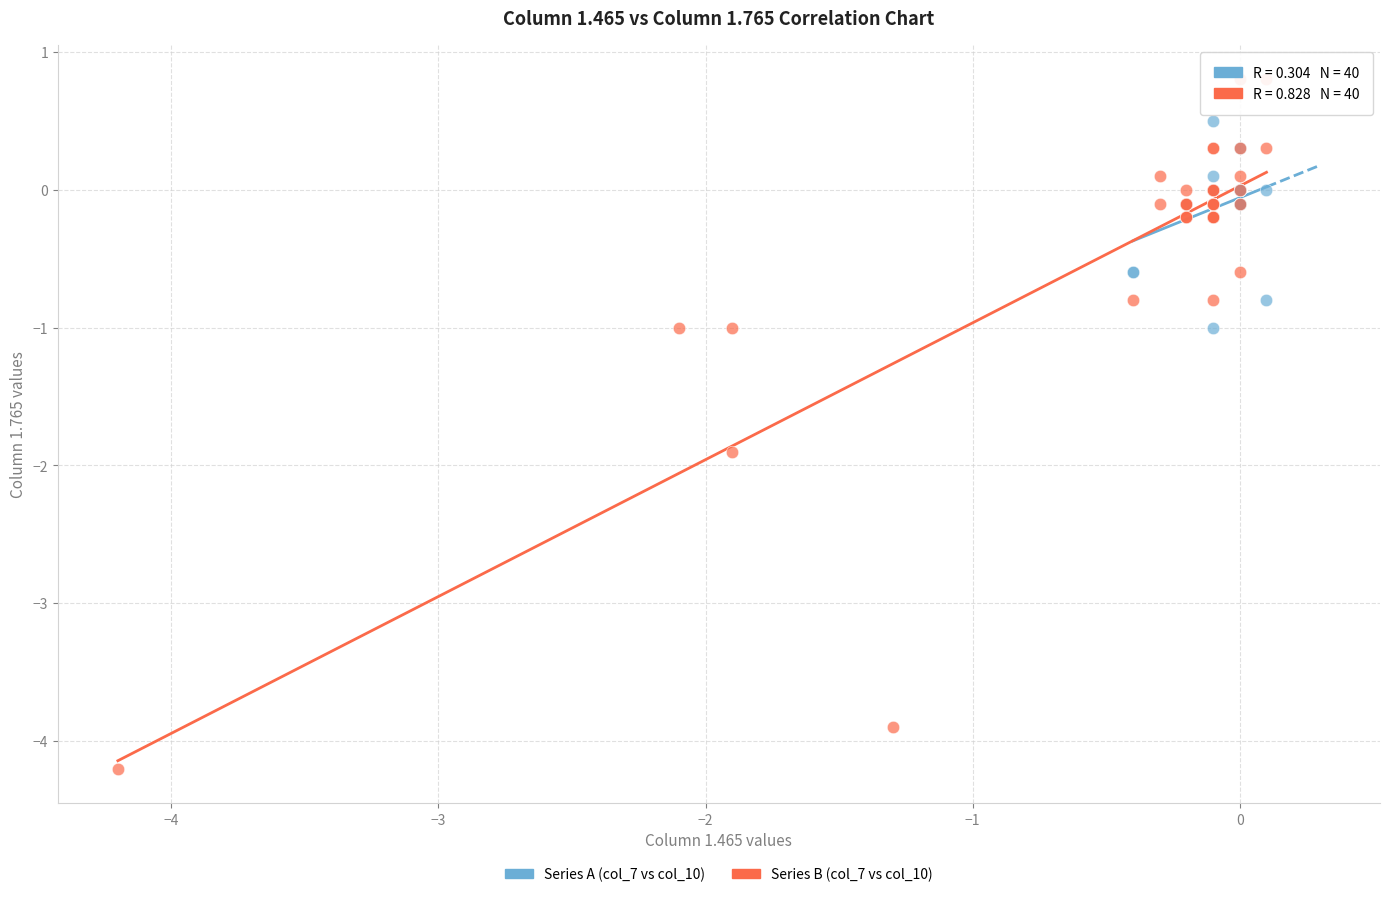

Which series contains the highest Y value?

Series B (col_7 vs col_10)